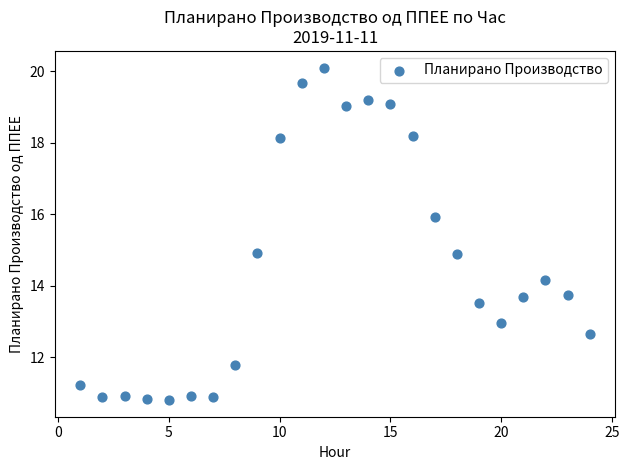

What is the range of X values (max minus min)?

23.0